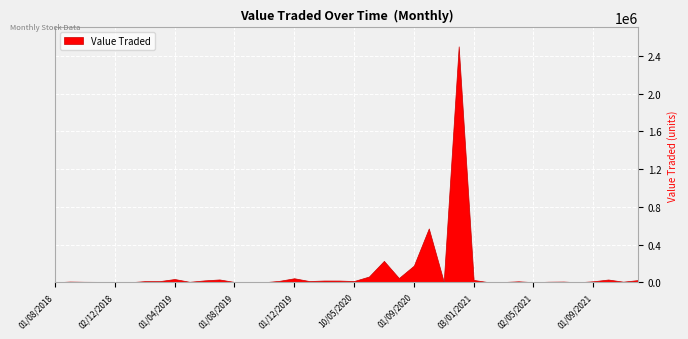

What is the greatest value displayed?

2500400